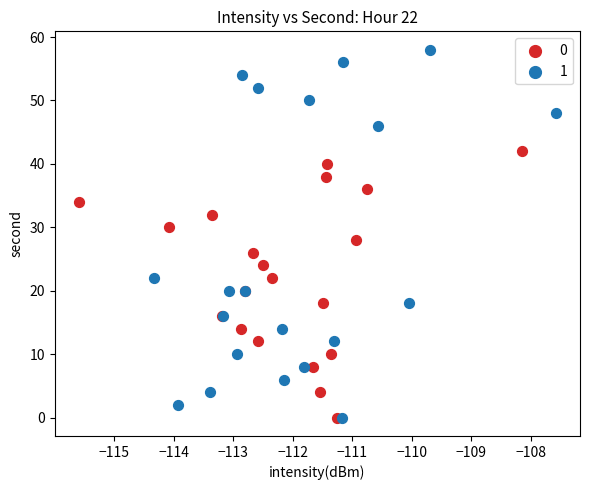

What are all the series names shown in the legend?

0, 1